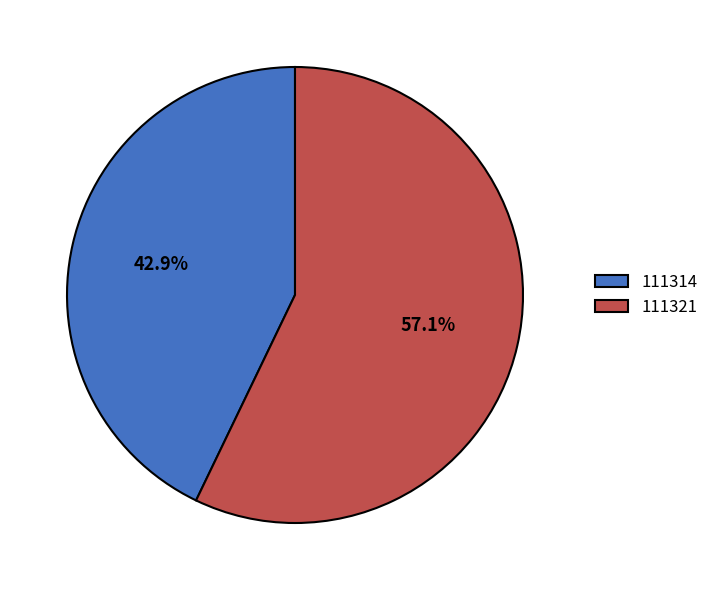

Is there any slice that represents more than half of the pie?

Yes